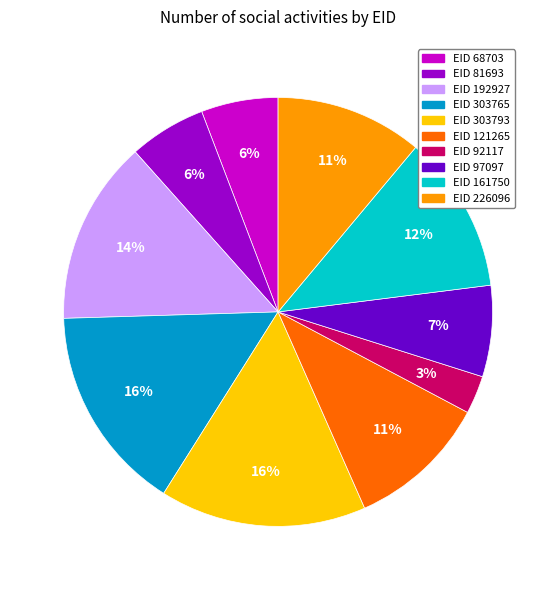

Is there a majority slice in this chart?

No